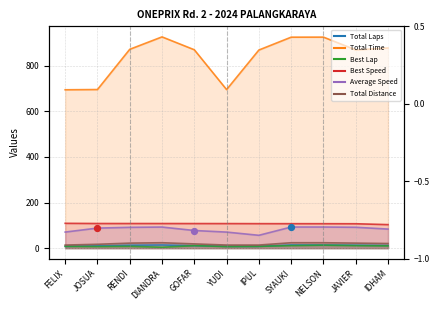

Which series contains the highest Y value?

Total Time